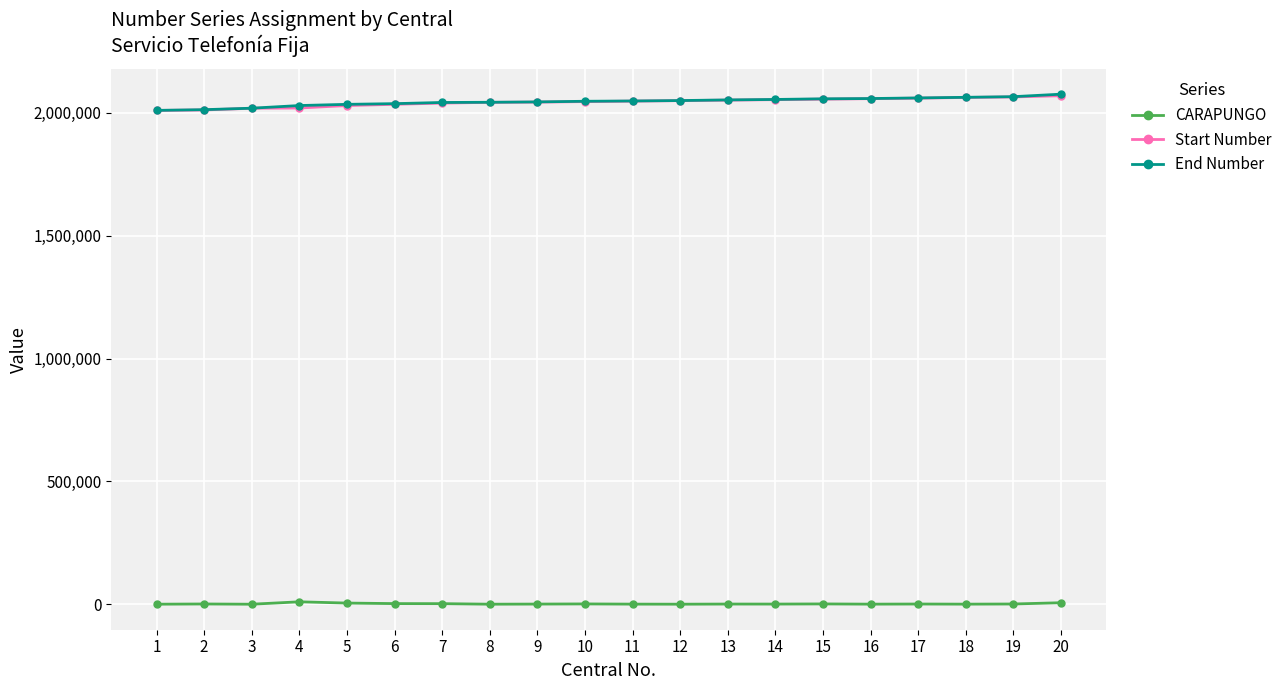

Is this an area chart (filled region under the line)?

No